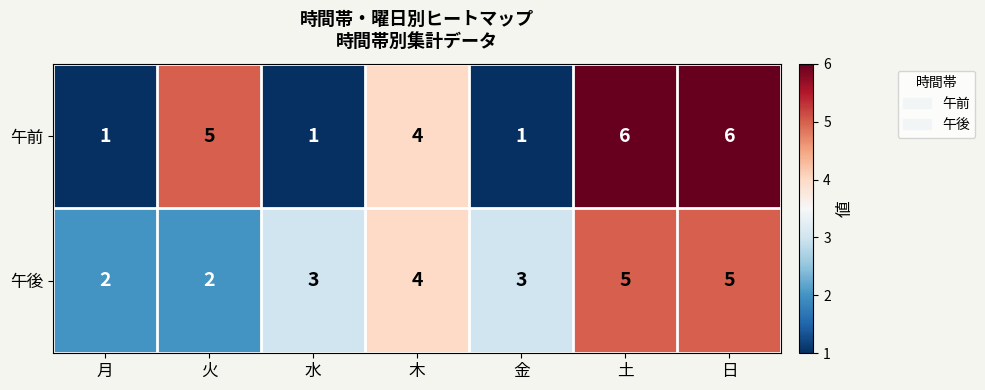

Read the 午後 value at 日.

5